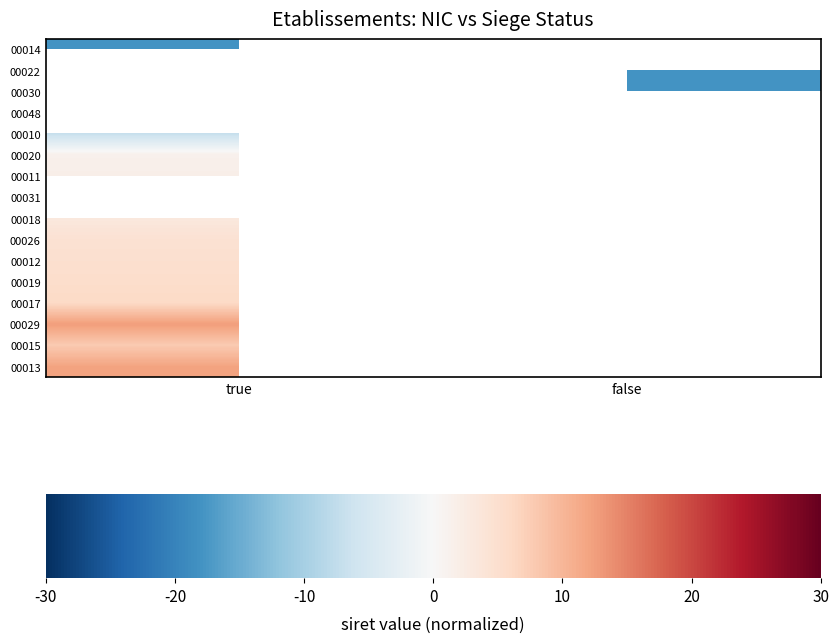

Between true and false, which is larger?

false